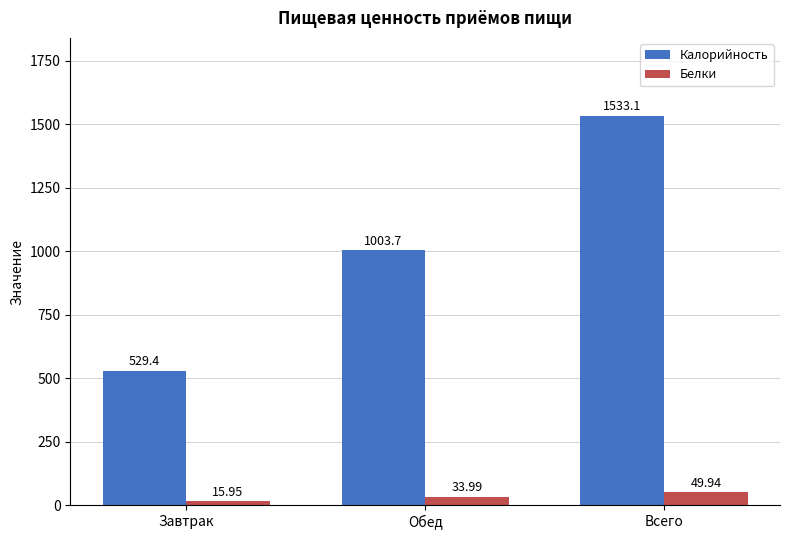

List the series in order of their overall mean, lowest first.

Белки, Калорийность